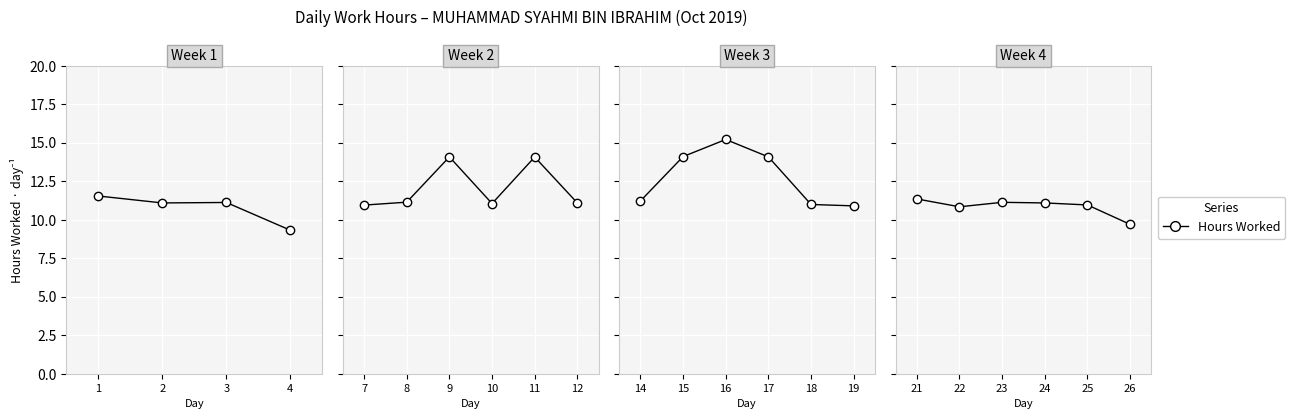

Is this an area chart (filled region under the line)?

No